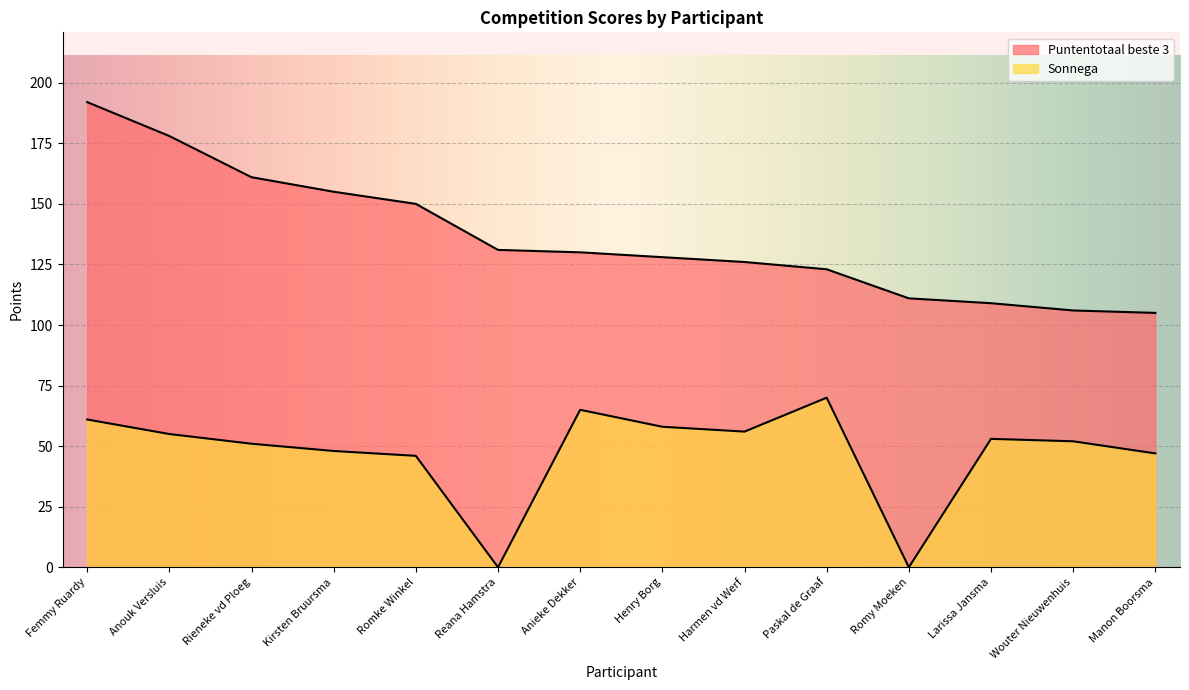

What is the difference between the maximum and minimum values in the Sonnega series?

70